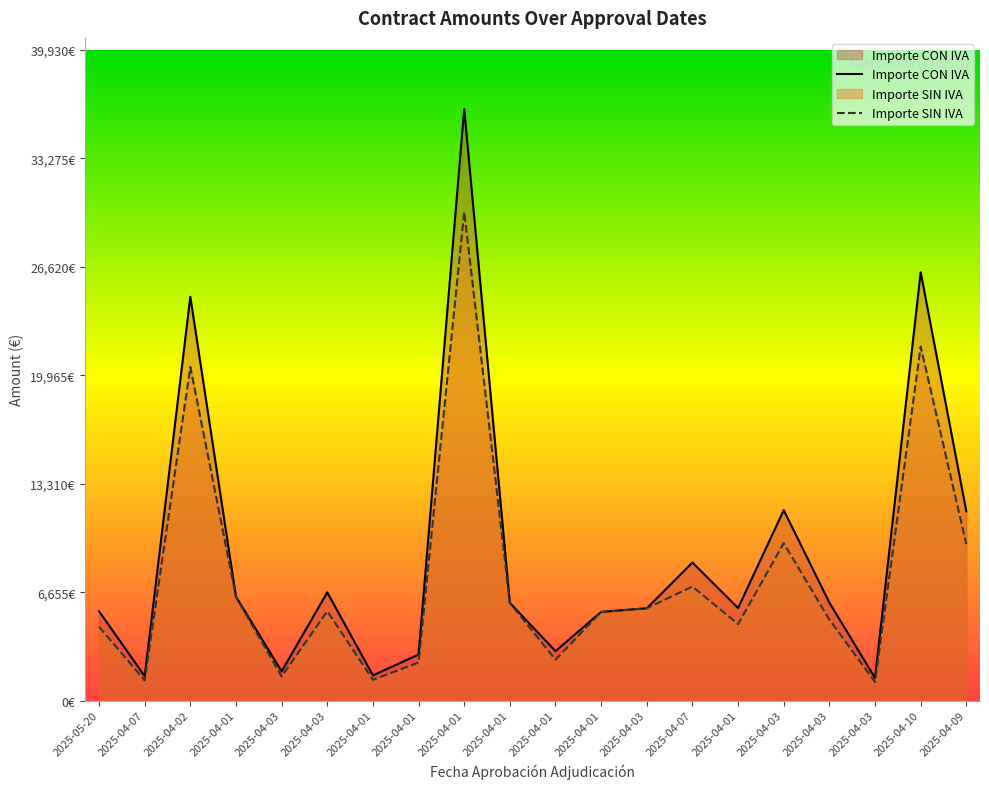

How many series are shown in this chart?

2